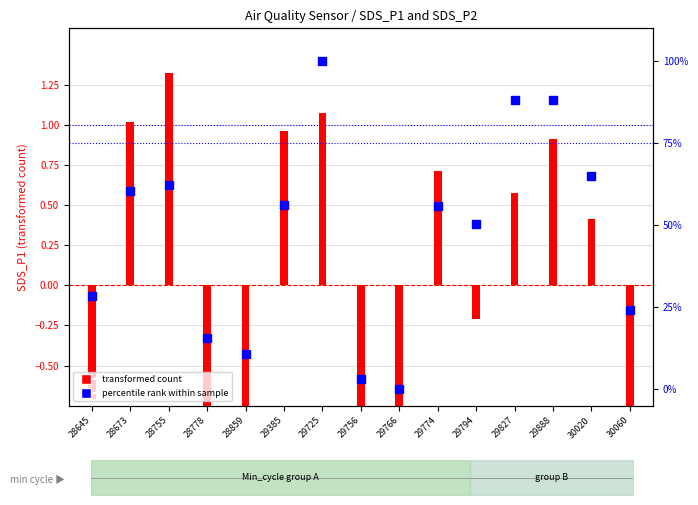

At which category is the sum across all series the highest?

29725